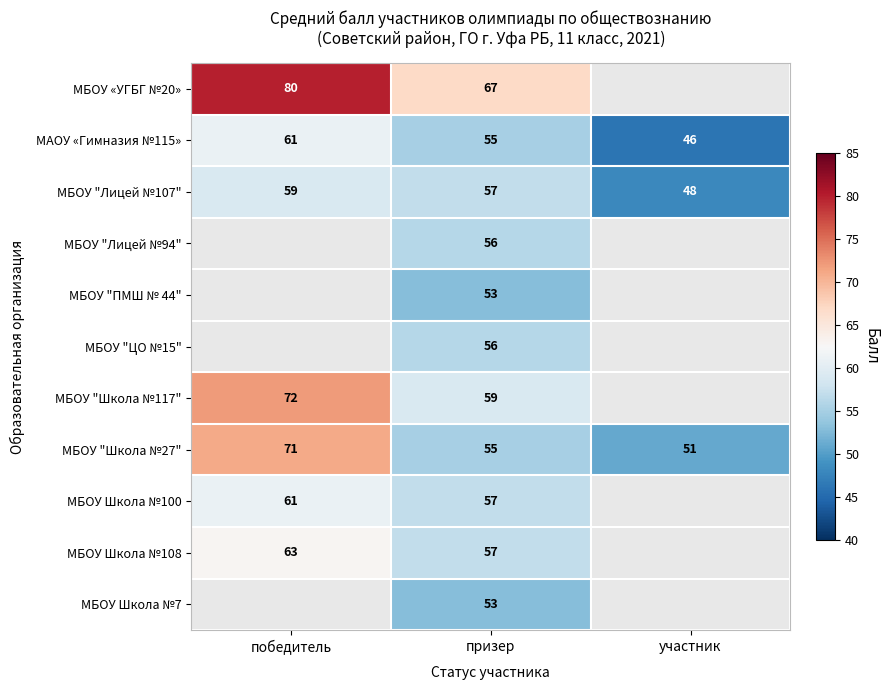

List the labels in order of МБОУ "Лицей №107" value, largest first.

победитель, призер, участник